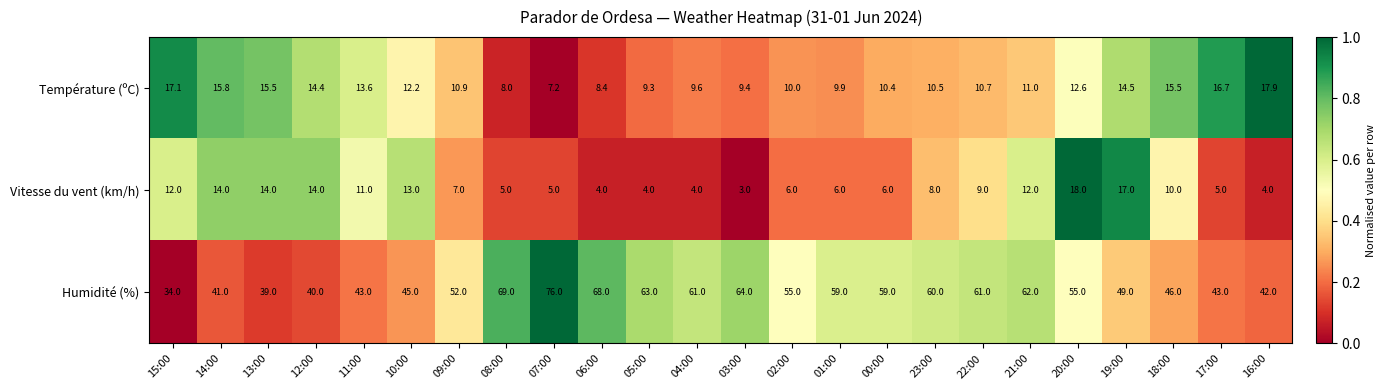

Between 19:00 and 16:00, which series saw the biggest shift?

Vitesse du vent (km/h)